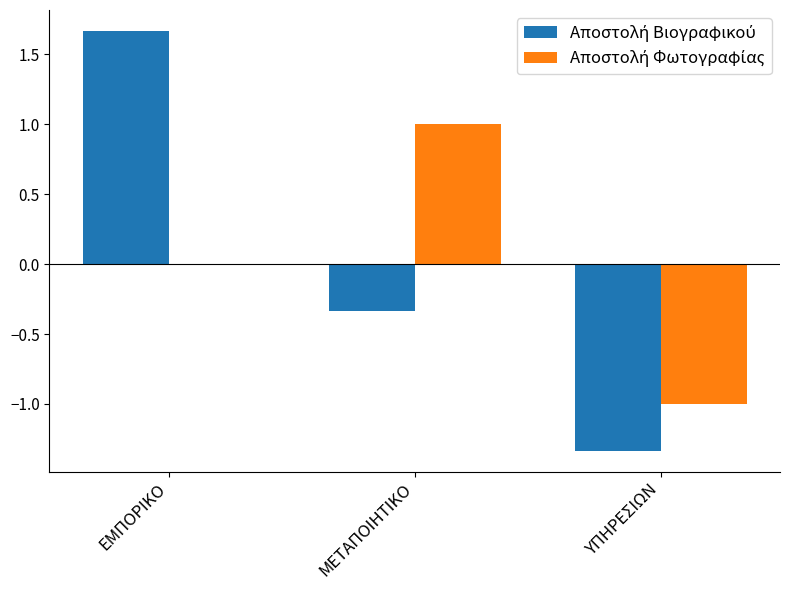

Which category has the highest value across all series?

ΕΜΠΟΡΙΚΟ